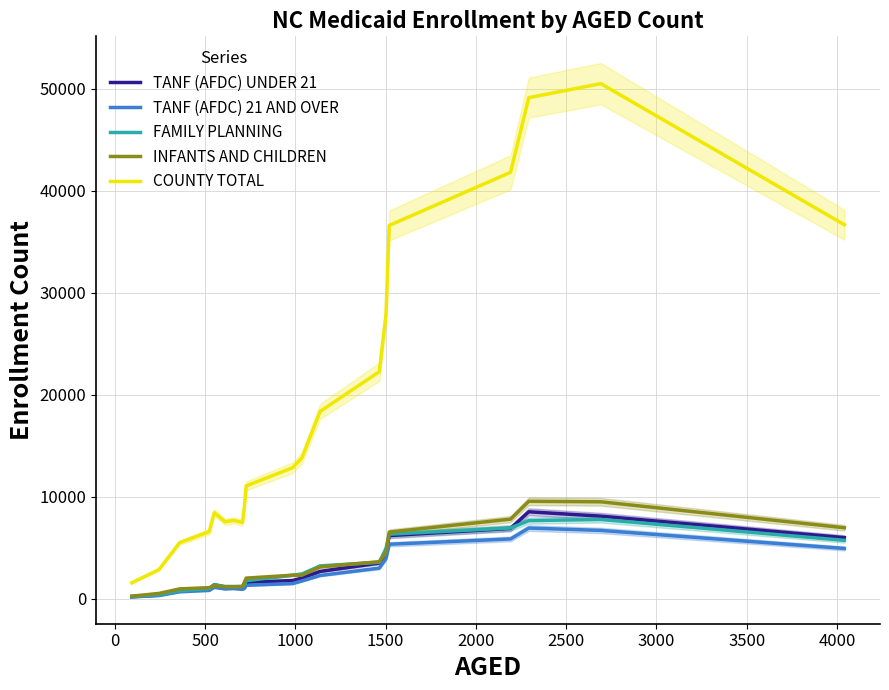

What is the average value of the FAMILY PLANNING series?

3091.5